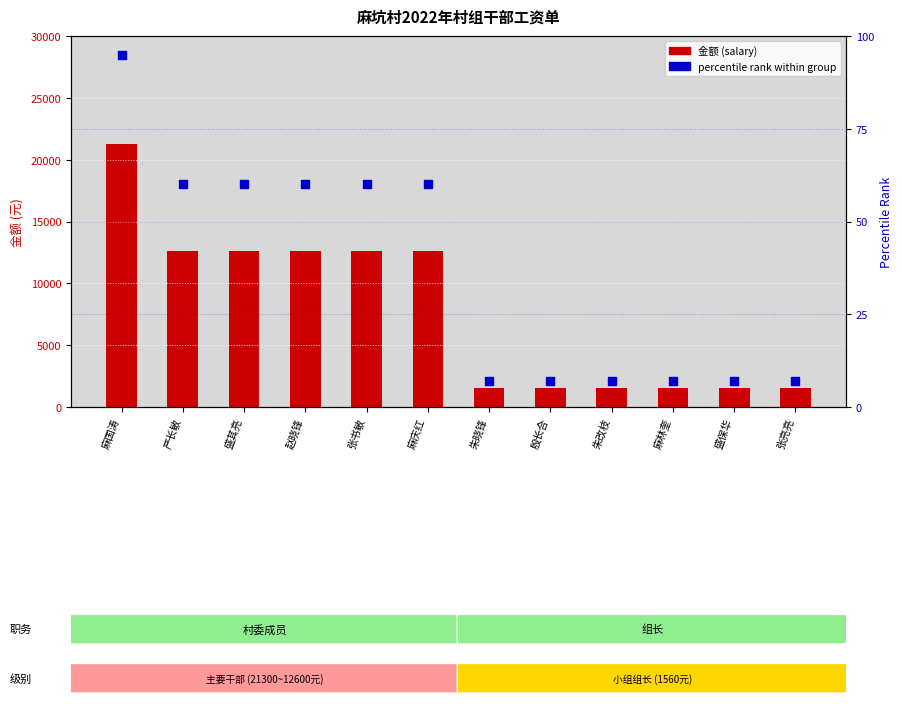

What are all the series names shown in the legend?

金额 (salary), percentile rank